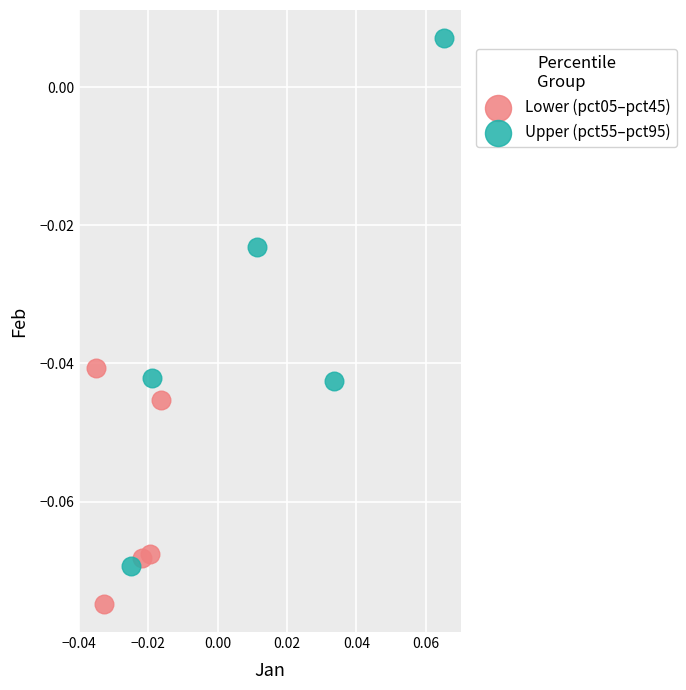

Which series reaches the maximum Y coordinate?

Upper (pct55–pct95)